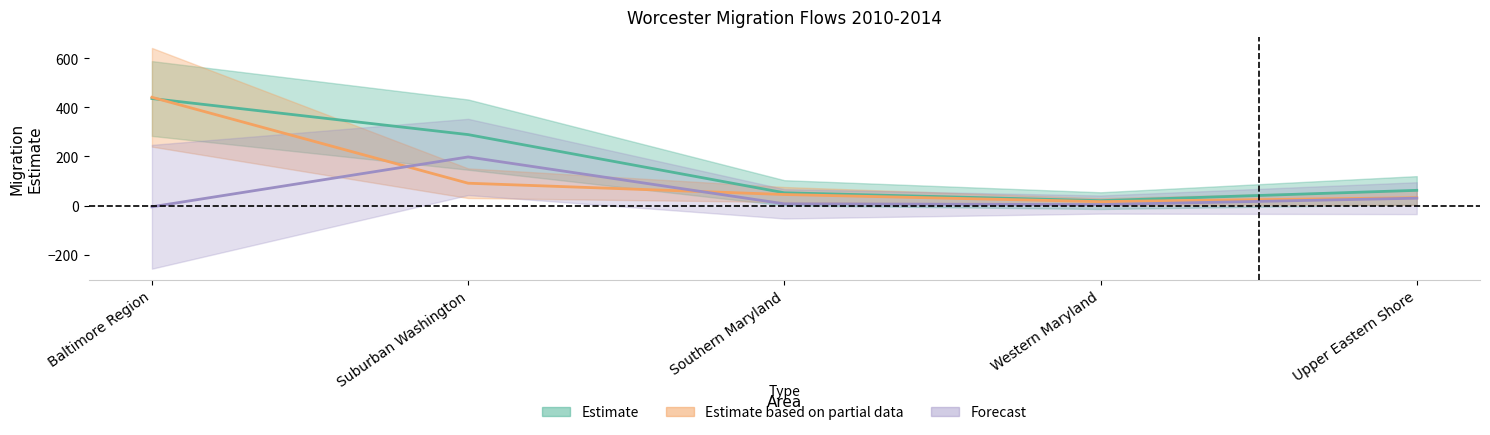

List the labels in order of OUT-MIGRATION Estimate value, smallest first.

Western Maryland, Upper Eastern Shore, Southern Maryland, Suburban Washington, Baltimore Region